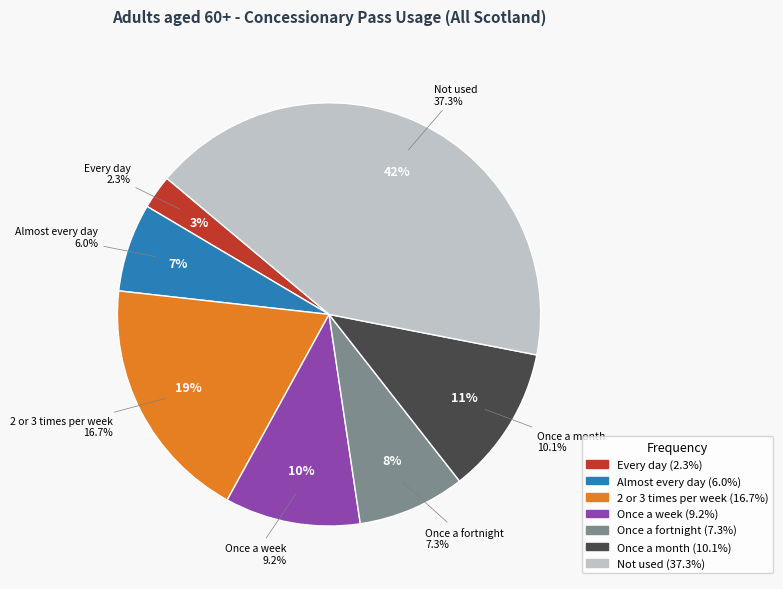

To the nearest percent, what portion does 2 or 3 times per week represent?

19%